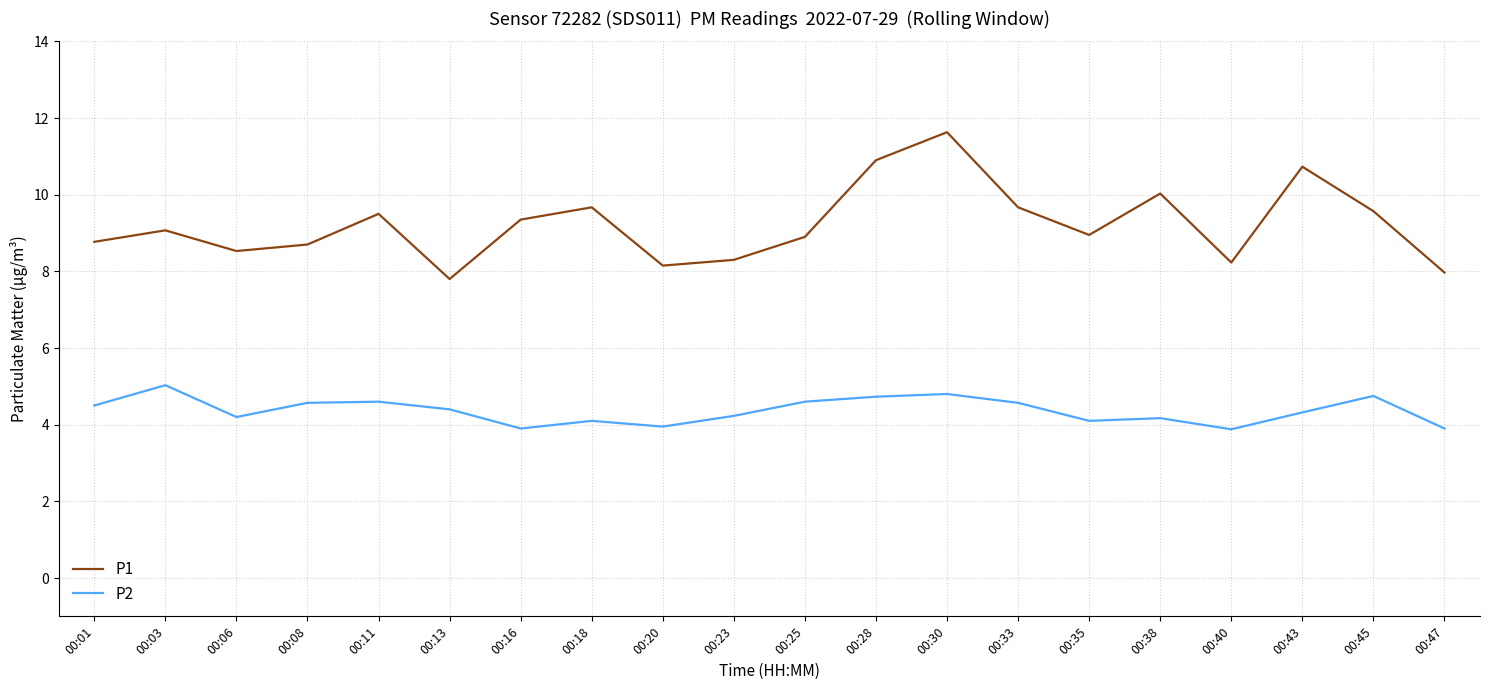

List the series in order of their overall mean, highest first.

P1, P2